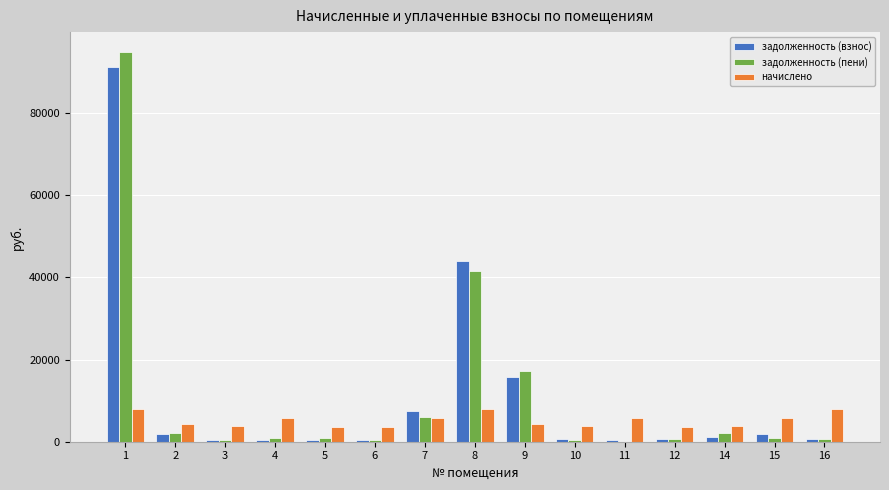

Is the value of задолженность (взнос) at 11 greater than the value of начислено at 15?

No